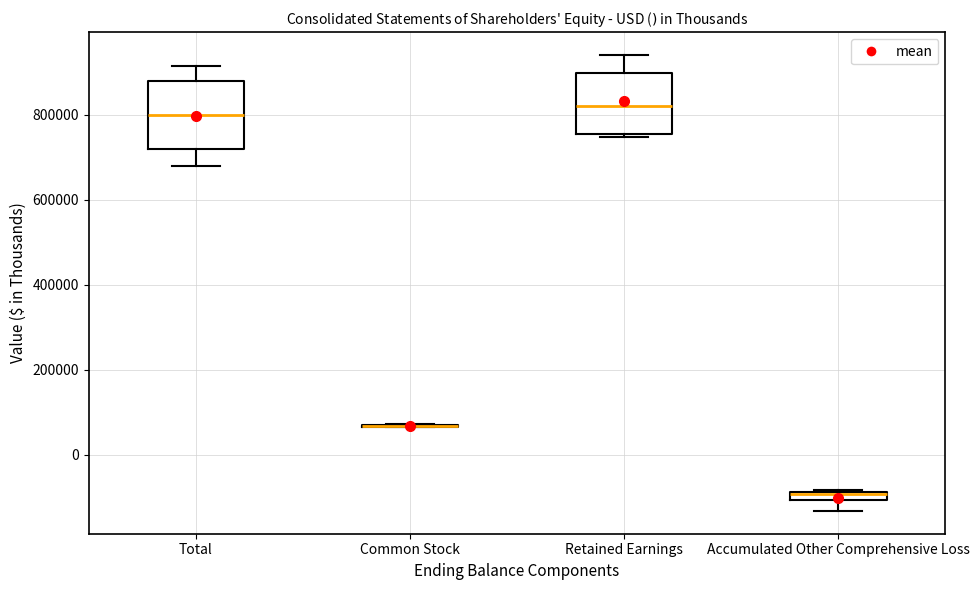

Where does the lower whisker of the box for Accumulated Other Comprehensive Loss end on the y-axis? The values are not printed on the chart, so give them approximately, as read against the axis.

-140000